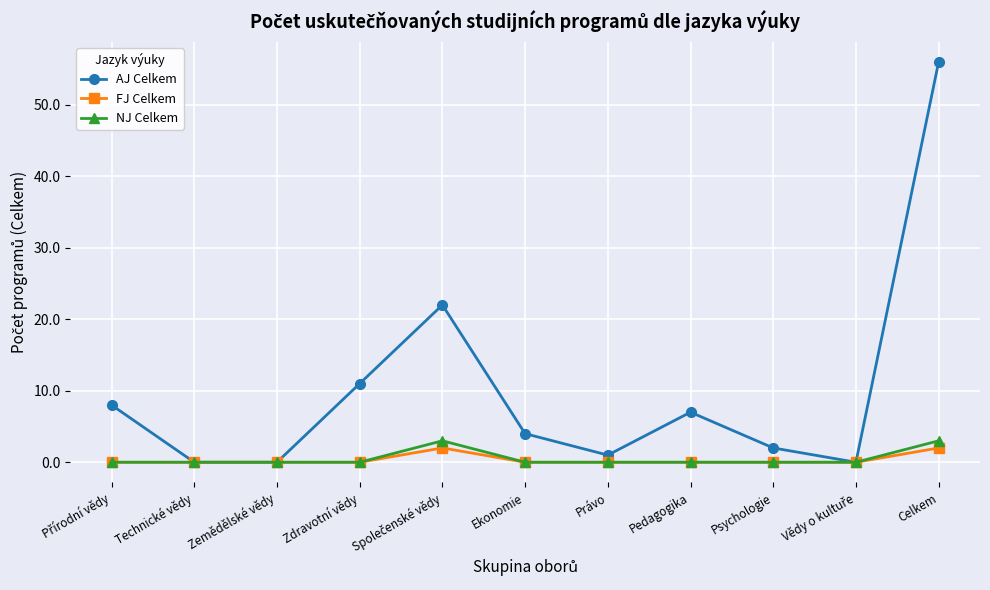

What is the maximum value for AJ Celkem?

56